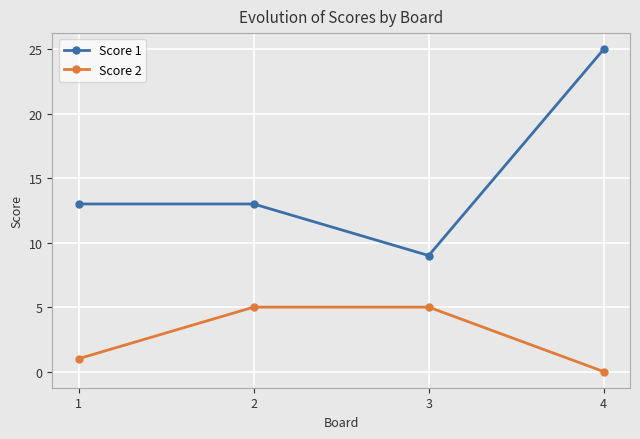

Rank the series by their average value, from lowest to highest.

Score 2, Score 1